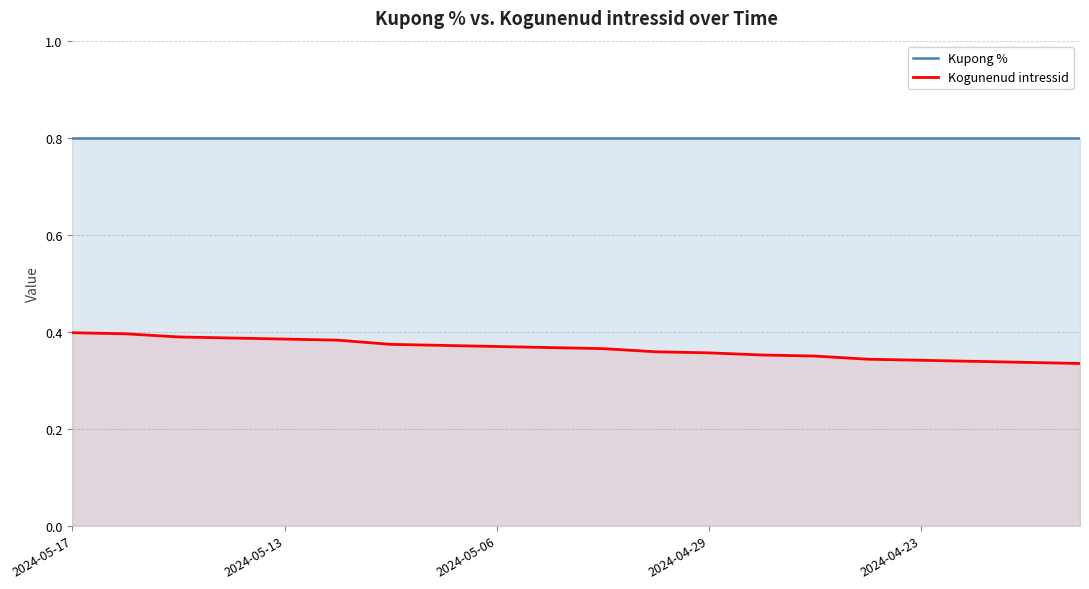

What is the approximate value of Kupong % at 11?

0.8